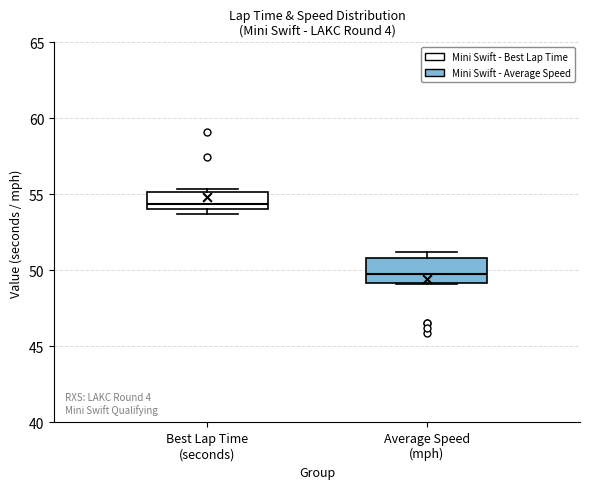

Reading left to right, read every box against the y-axis: the position of its median line, the range the box covers, and the ends of its whiskers. The values are not printed on the chart, so give them approximately, as read against the axis.

Best Lap Time (seconds): median 54.5, box 54.0 to 55.0, whiskers 53.5 to 55.5
Average Speed (mph): median 50.0, box 49.0 to 51.0, whiskers 49.0 to 51.0 (just above the box's upper edge)